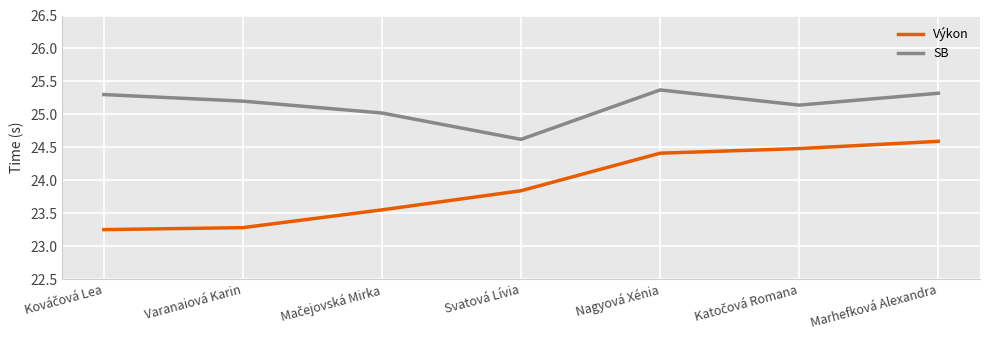

Rank the series by their average value, from lowest to highest.

Výkon, SB